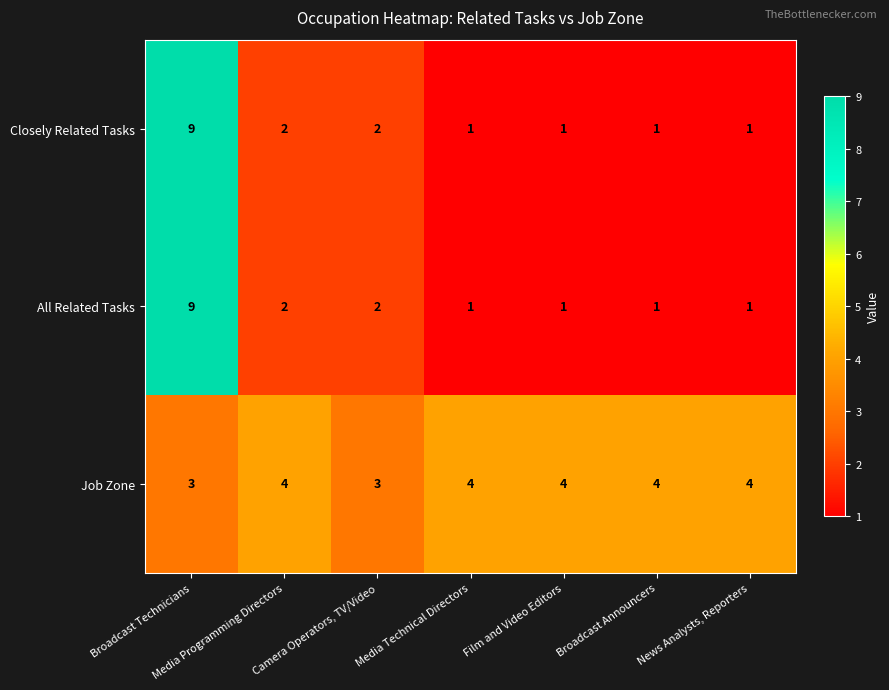

What is the spread (max minus min) of values at Broadcast Technicians?

6